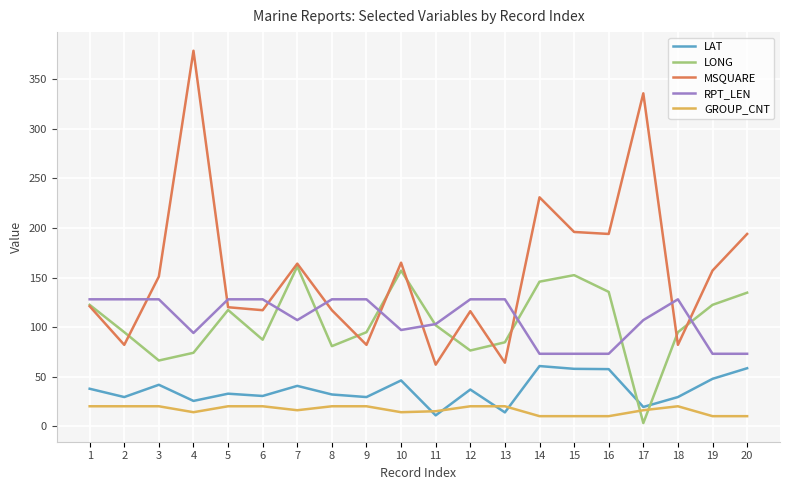

What is the difference between the highest and lowest values at 20?

184.0